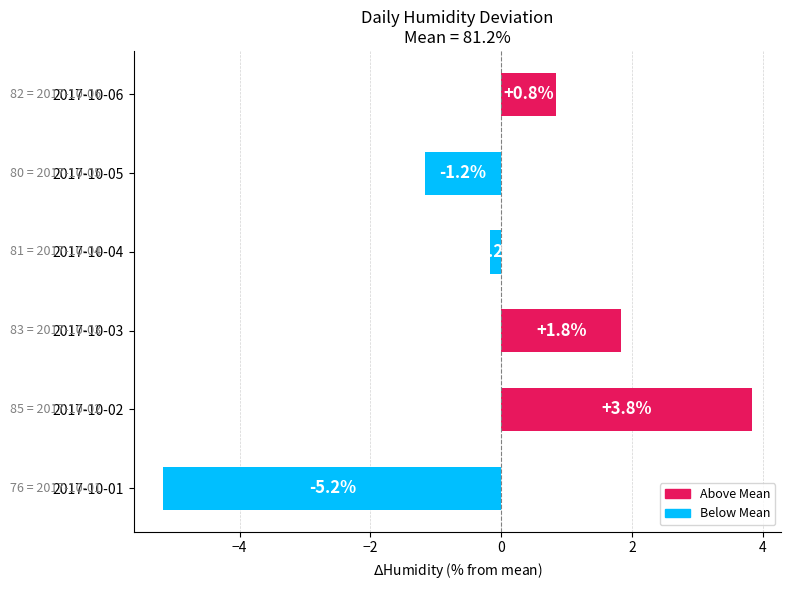

The value at 2017-10-03 is 0.8. True or false?

False